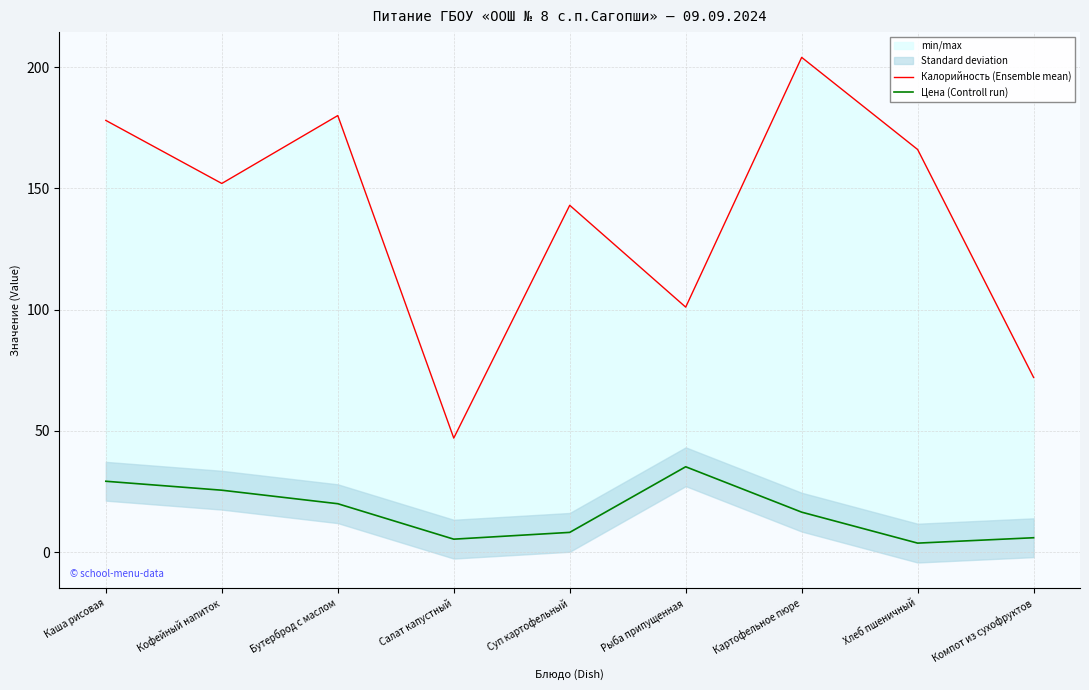

Reading left to right, transcribe all the data shown in this chart.

Калорийность (Ensemble mean): Каша рисовая=178.0	Кофейный напиток=152.0	Бутерброд с маслом=180.0	Салат капустный=47.0	Суп картофельный=143.0	Рыба припущенная=101.0	Картофельное пюре=204.0	Хлеб пшеничный=166.0	Компот из сухофруктов=72.0
Цена (Controll run): Каша рисовая=29.2	Кофейный напиток=25.5	Бутерброд с маслом=19.9	Салат капустный=5.3	Суп картофельный=8.1	Рыба припущенная=35.2	Картофельное пюре=16.4	Хлеб пшеничный=3.7	Компот из сухофруктов=5.9